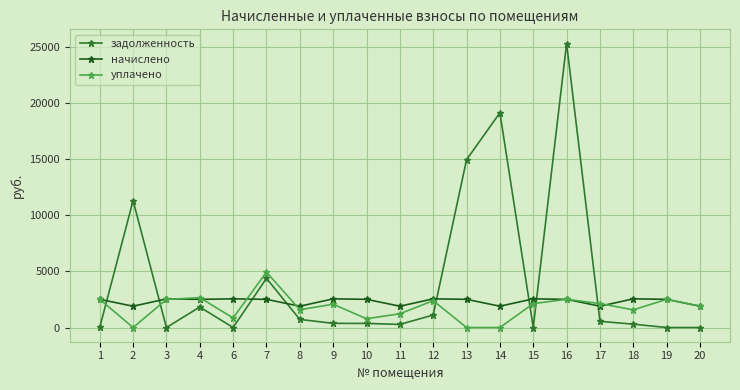

Which series changed the most between 11 and 19?

уплачено